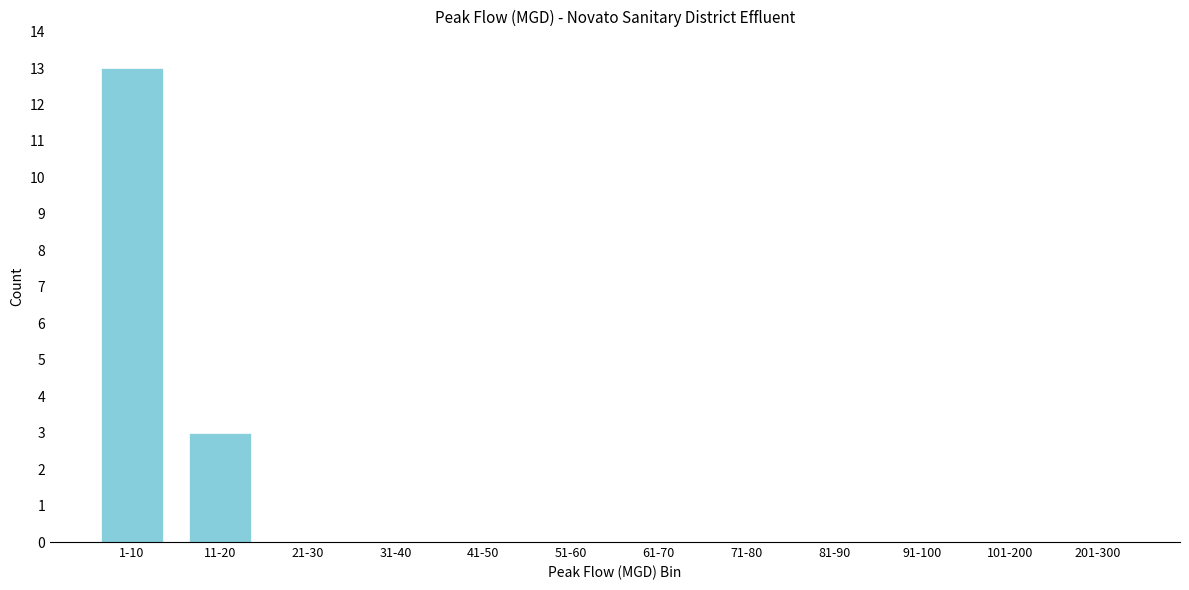

Reading right to left, list all the values displayed in this chart.

201-300=0	101-200=0	91-100=0	81-90=0	71-80=0	61-70=0	51-60=0	41-50=0	31-40=0	21-30=0	11-20=3	1-10=13